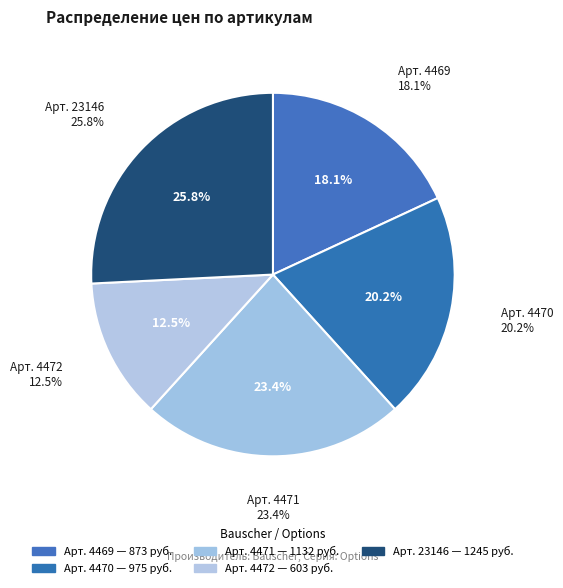

Which category has the smallest portion of the pie?

4472